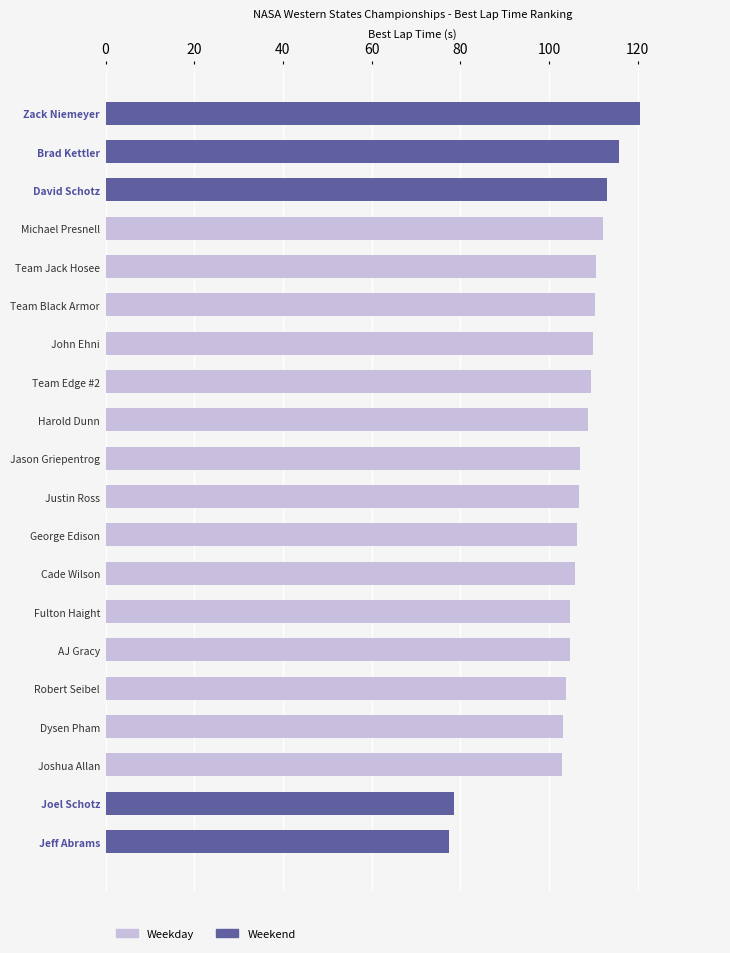

What is the smallest value displayed?

77.4